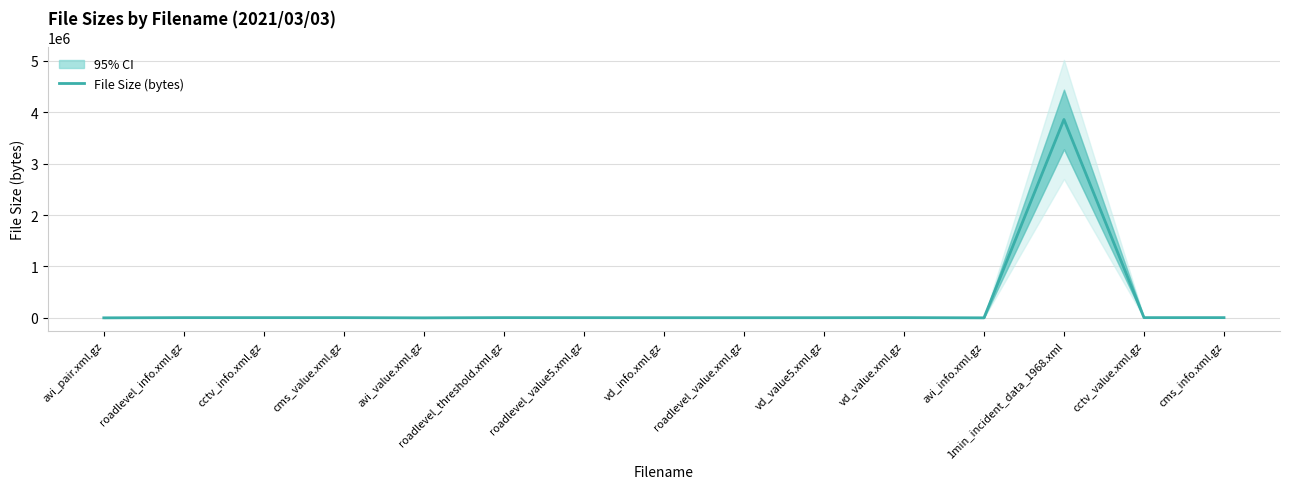

What is the smallest value displayed?

1446